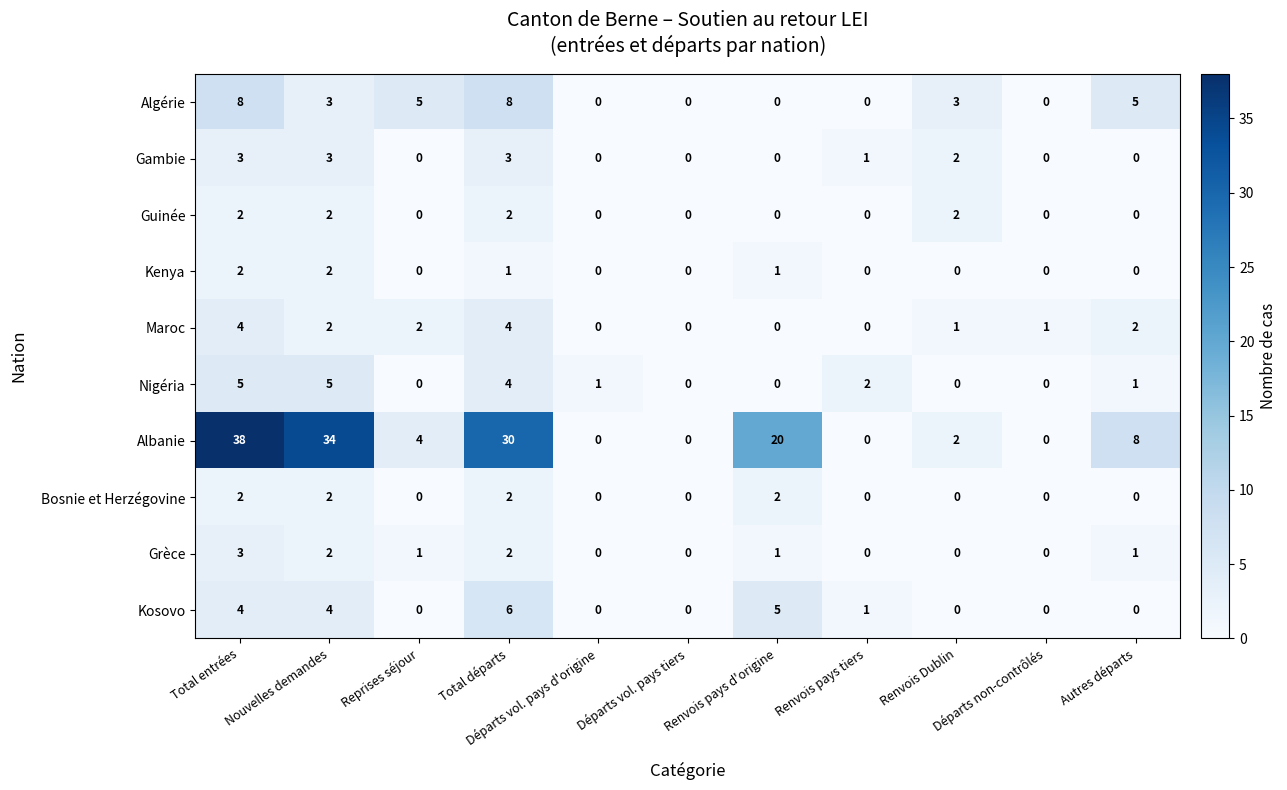

Count the Maroc values in the range 0 to 2.

9